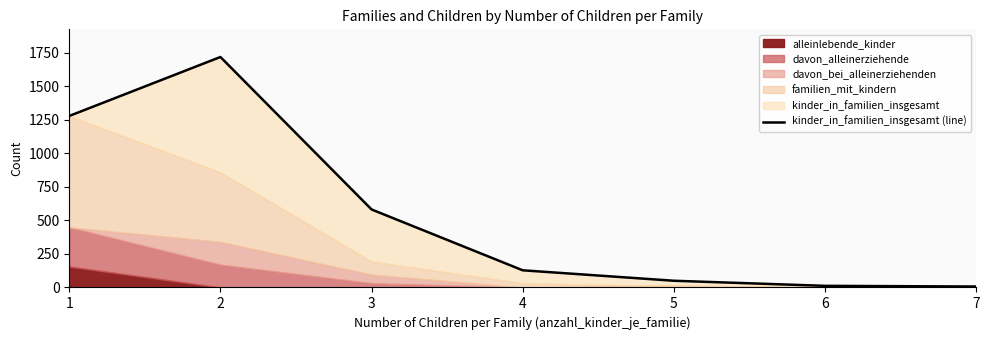

Between 4 and 7, which is larger?

4